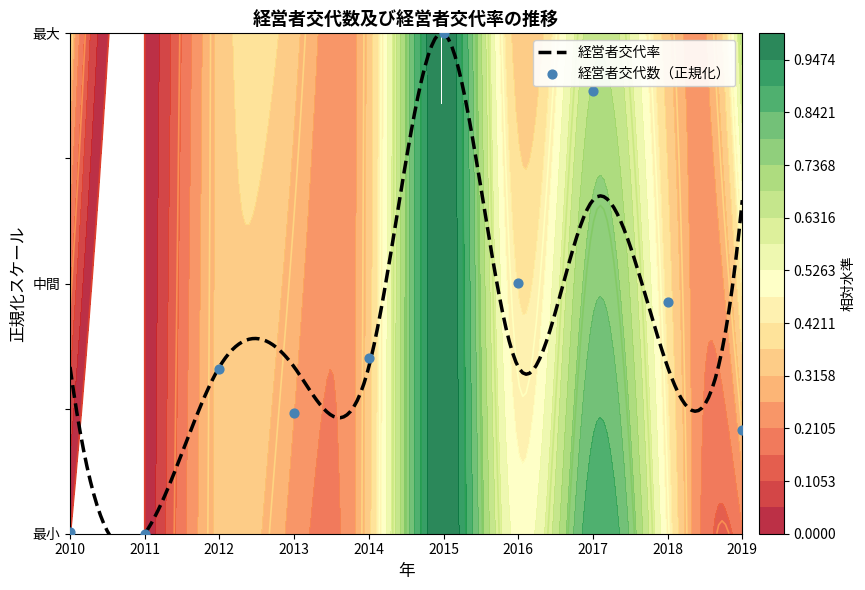

Which has a higher value, 2012 or 2013?

2012